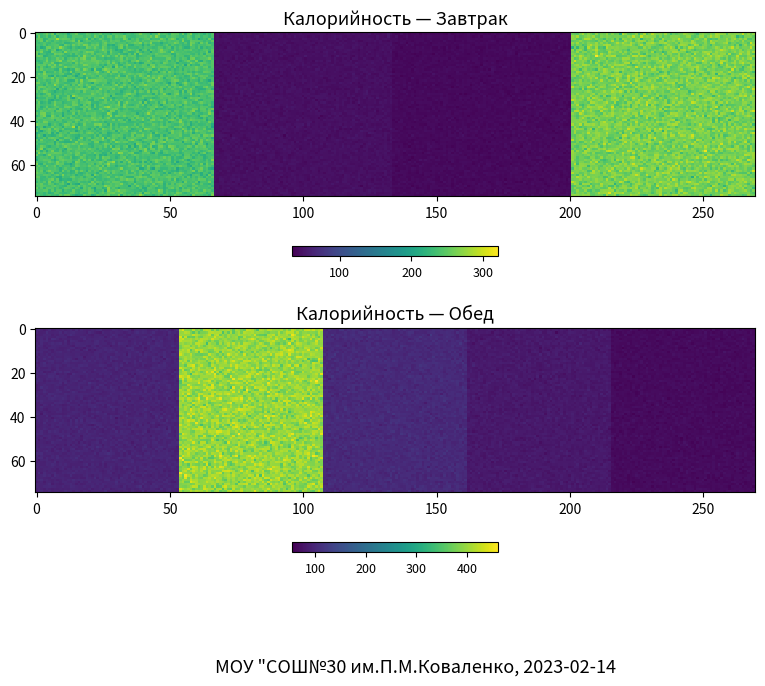

Which series has the widest spread of values?

Обед